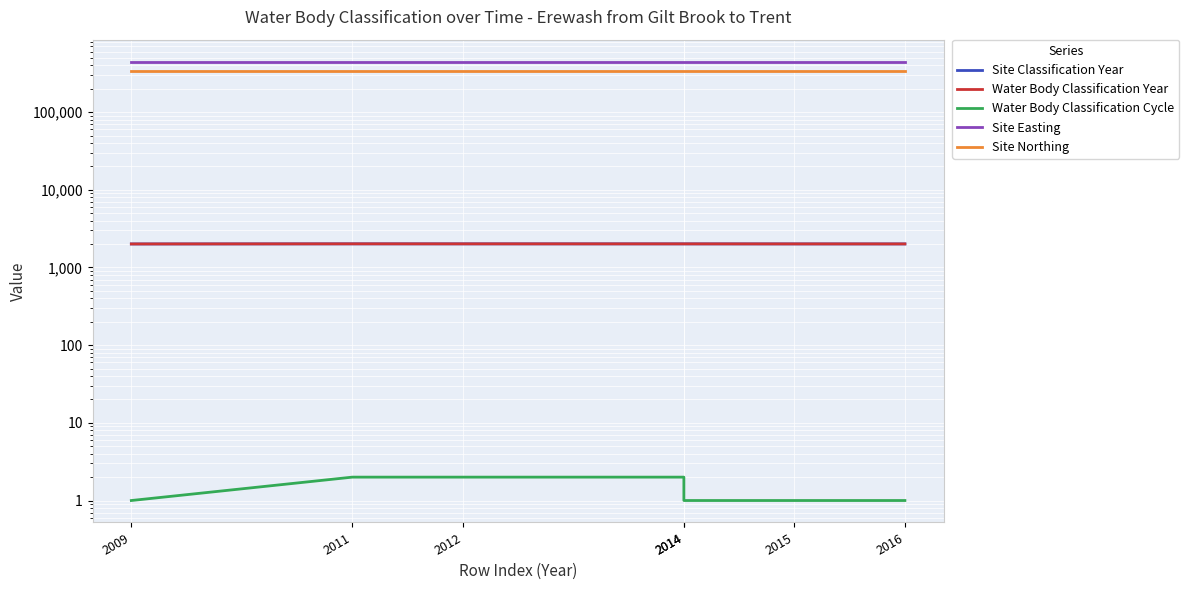

At 2014, list the series in order from largest to smallest.

Site Easting, Site Northing, Site Classification Year, Water Body Classification Year, Water Body Classification Cycle